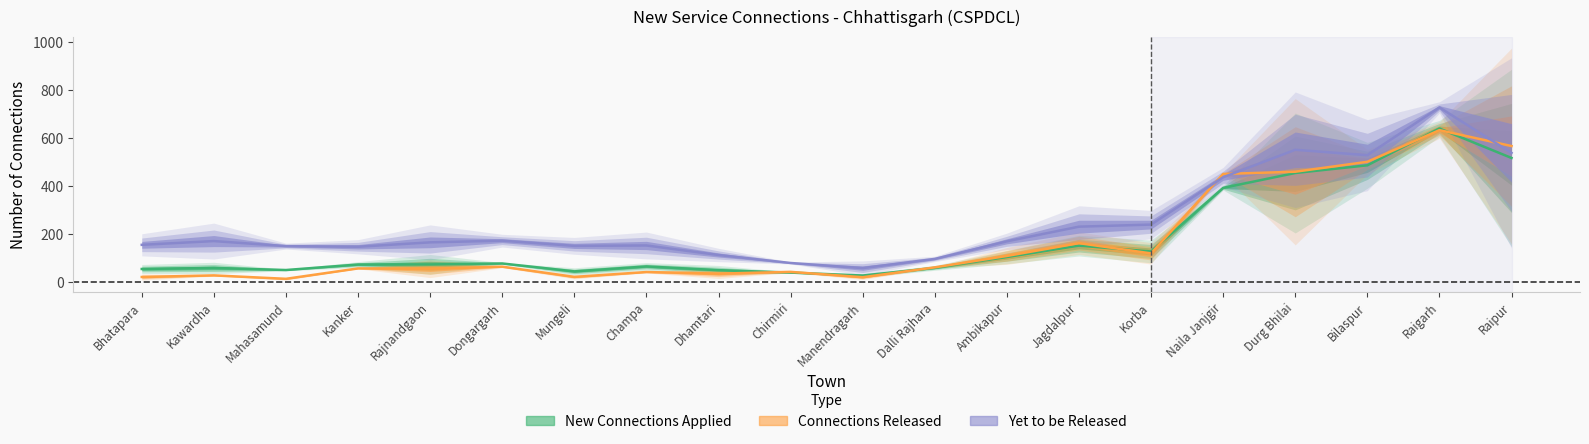

Which series ends up on top after the final intersection of Yet to be Released and Connections Released?

Connections Released